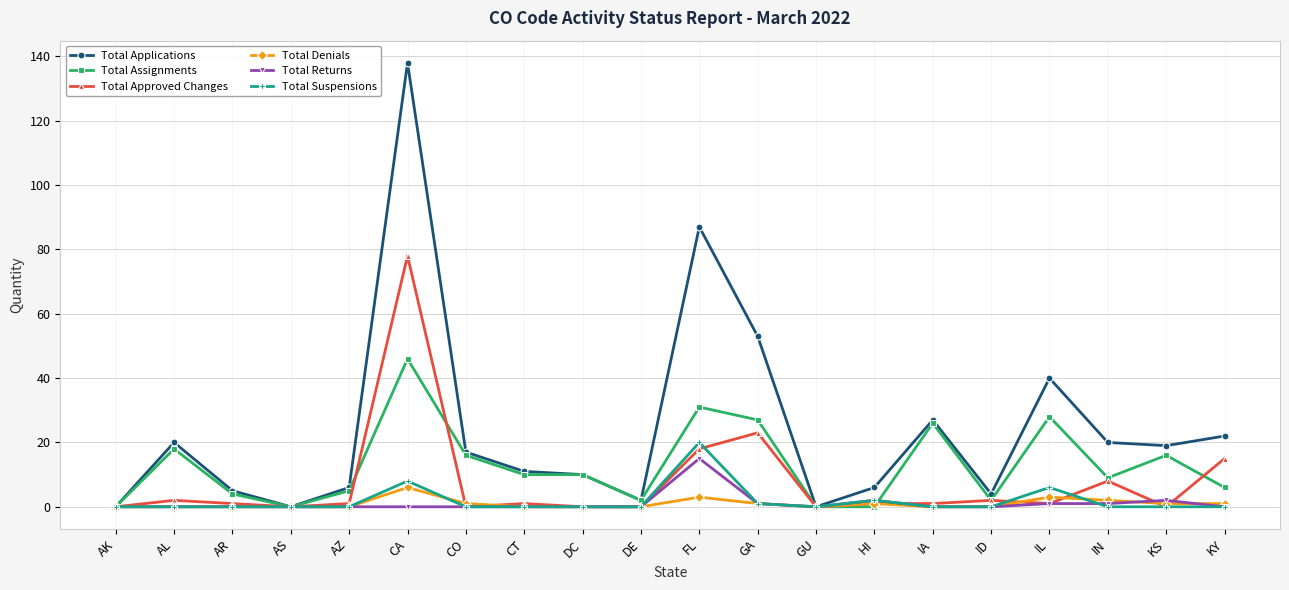

What is the sum of the Total Assignments values at GA and AR?

31